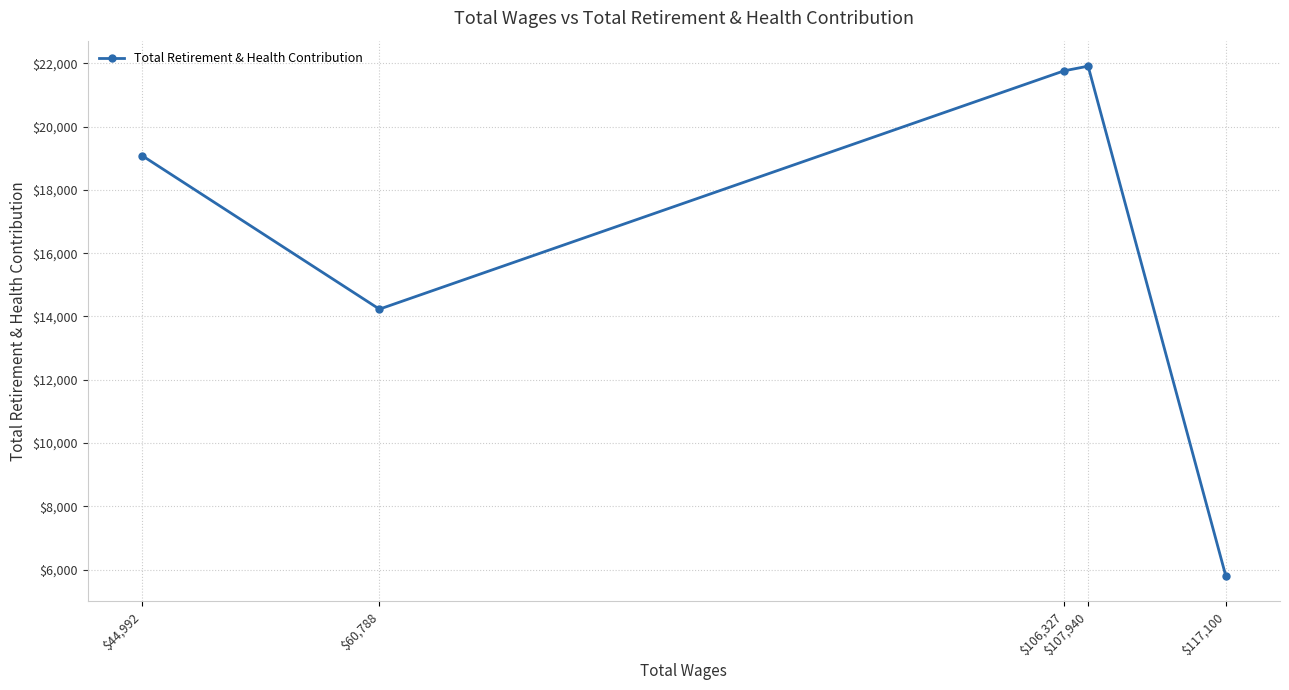

What is the label of the 1st point from the left?

$44,992